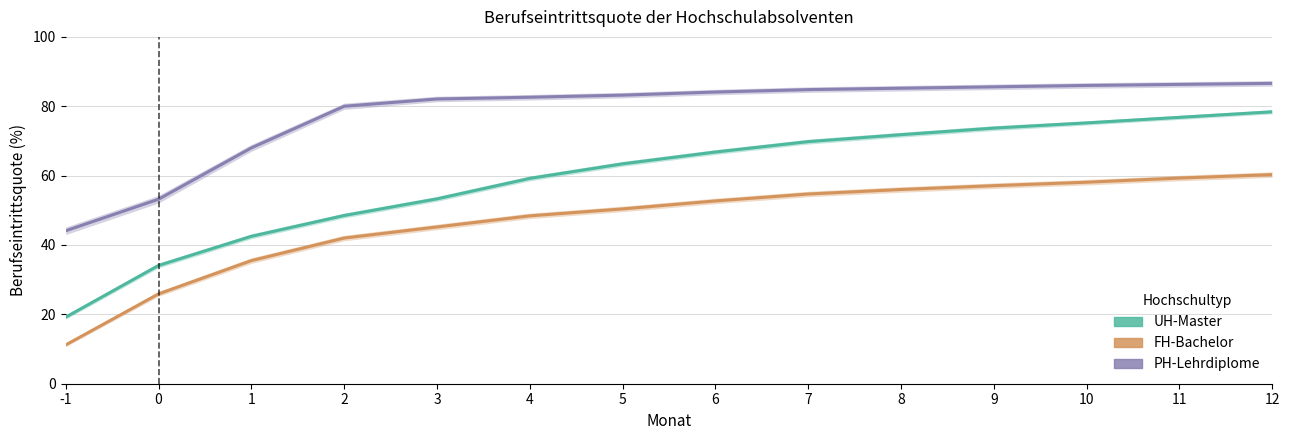

True or false: UH-Master and FH-Bachelor intersect in this chart.

False